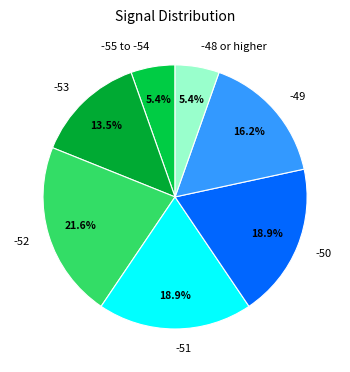

What portion of the pie excludes -50?

81.1%